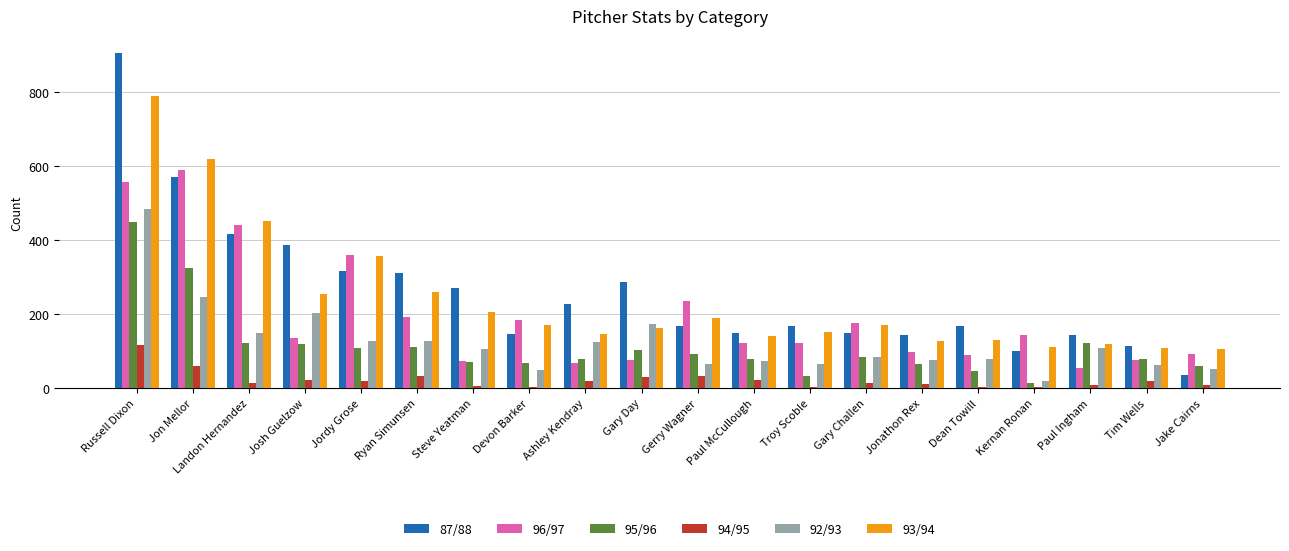

What is the difference between the maximum and second lowest values in the 95/96 series?

413